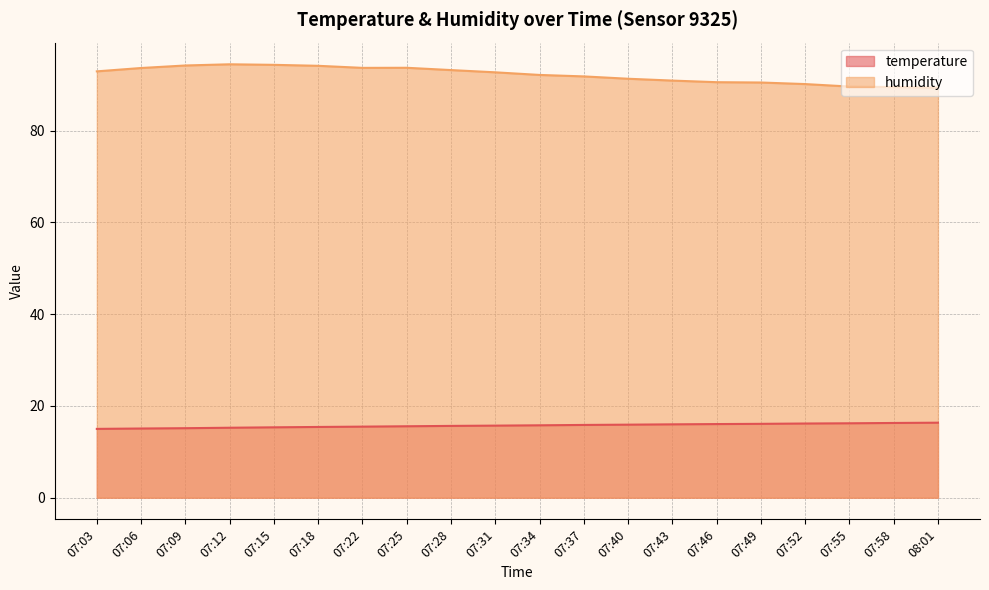

Reading left to right, list all the values displayed in this chart.

temperature: 07:03=15.0	07:06=15.1	07:09=15.1	07:12=15.2	07:15=15.3	07:18=15.4	07:22=15.5	07:25=15.6	07:28=15.6	07:31=15.7	07:34=15.8	07:37=15.8	07:40=15.9	07:43=16.0	07:46=16.0	07:49=16.1	07:52=16.2	07:55=16.2	07:58=16.3	08:01=16.3
humidity: 07:03=92.9	07:06=93.6	07:09=94.2	07:12=94.4	07:15=94.3	07:18=94.1	07:22=93.7	07:25=93.7	07:28=93.2	07:31=92.7	07:34=92.1	07:37=91.8	07:40=91.3	07:43=90.9	07:46=90.5	07:49=90.5	07:52=90.1	07:55=89.6	07:58=89.5	08:01=89.3